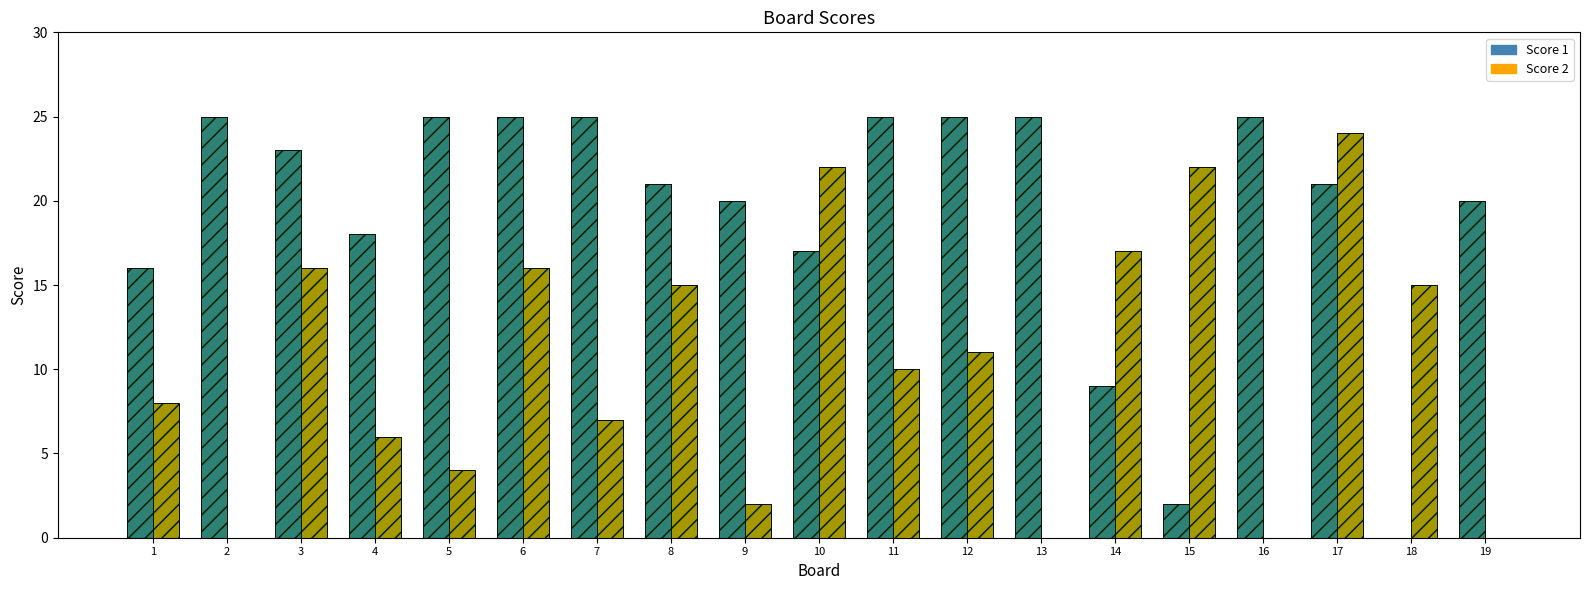

Rank the series by their average value, from lowest to highest.

Score 2, Score 1